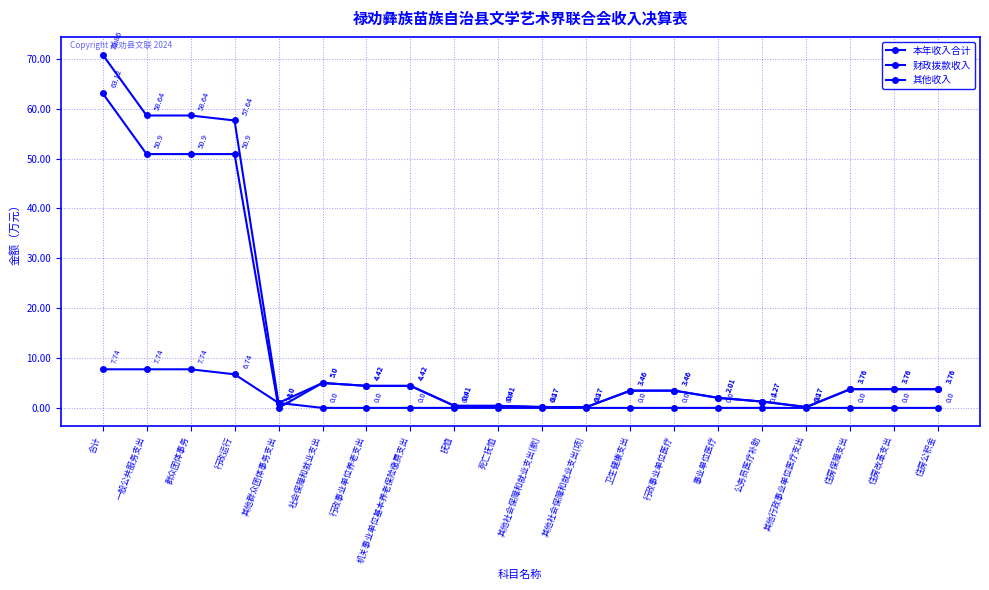

How many distinct data groups are displayed?

3